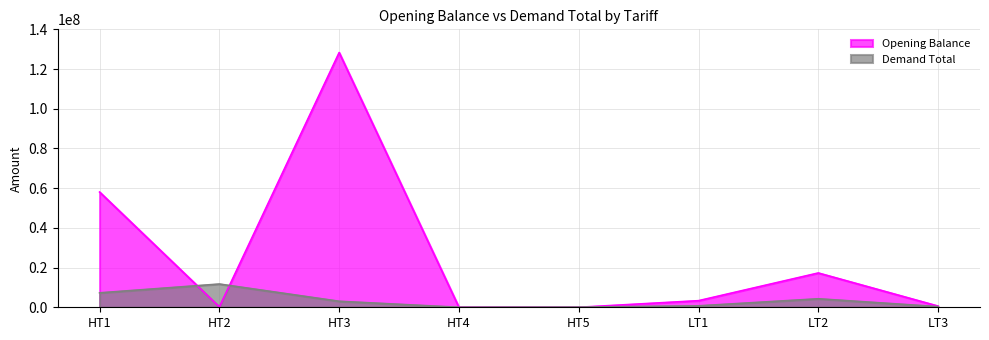

True or false: Demand Total and Opening Balance cross at least once.

True